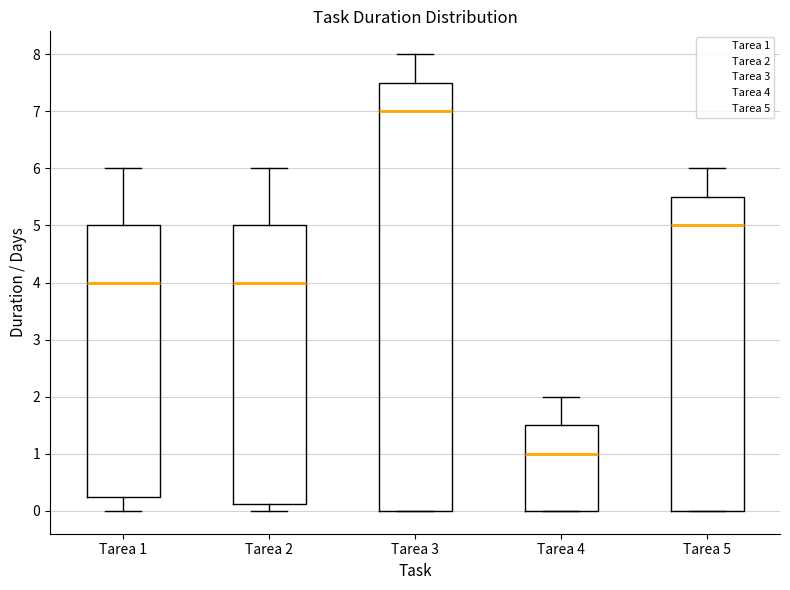

Reading left to right, read every box against the y-axis: the position of its median line, the range the box covers, and the ends of its whiskers. The values are not printed on the chart, so give them approximately, as read against the axis.

Tarea 1: median 4.0, box 0.3 to 5.0, whiskers 0.0 to 6.0
Tarea 2: median 4.0, box 0.1 to 5.0, whiskers 0.0 to 6.0
Tarea 3: median 7.0, box 0.0 to 7.5, whiskers 0.0 to 8.0
Tarea 4: median 1.0, box 0.0 to 1.5, whiskers 0.0 to 2.0
Tarea 5: median 5.0, box 0.0 to 5.5, whiskers 0.0 to 6.0